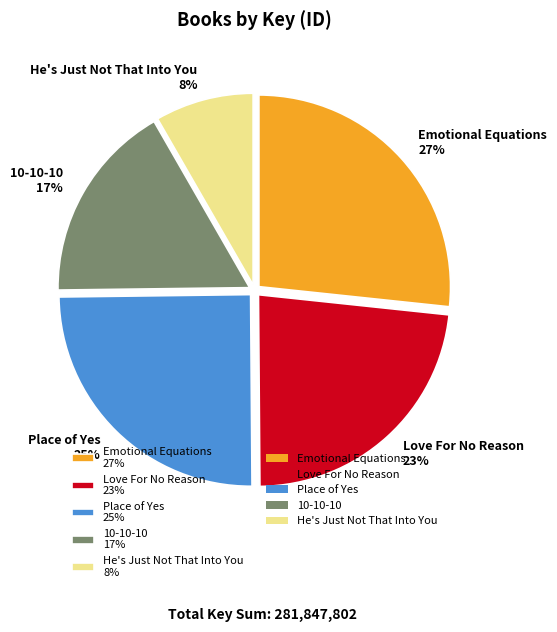

To the nearest percent, what is the combined percentage of He's Just Not That Into You 8% and Place of Yes 25%?

33%